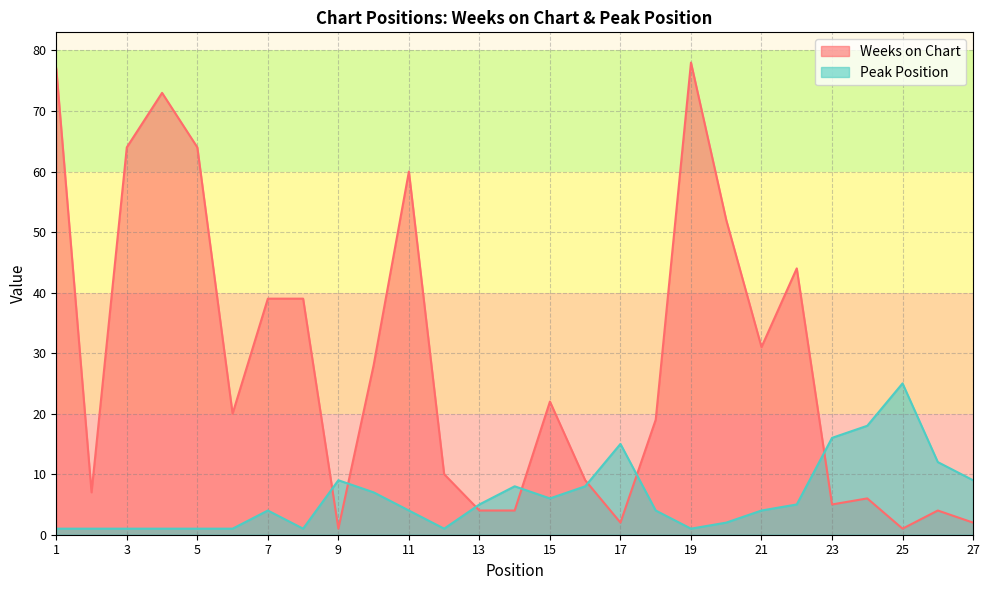

Is the value of Peak Position at 7 greater than the value of Weeks on Chart at 1?

No